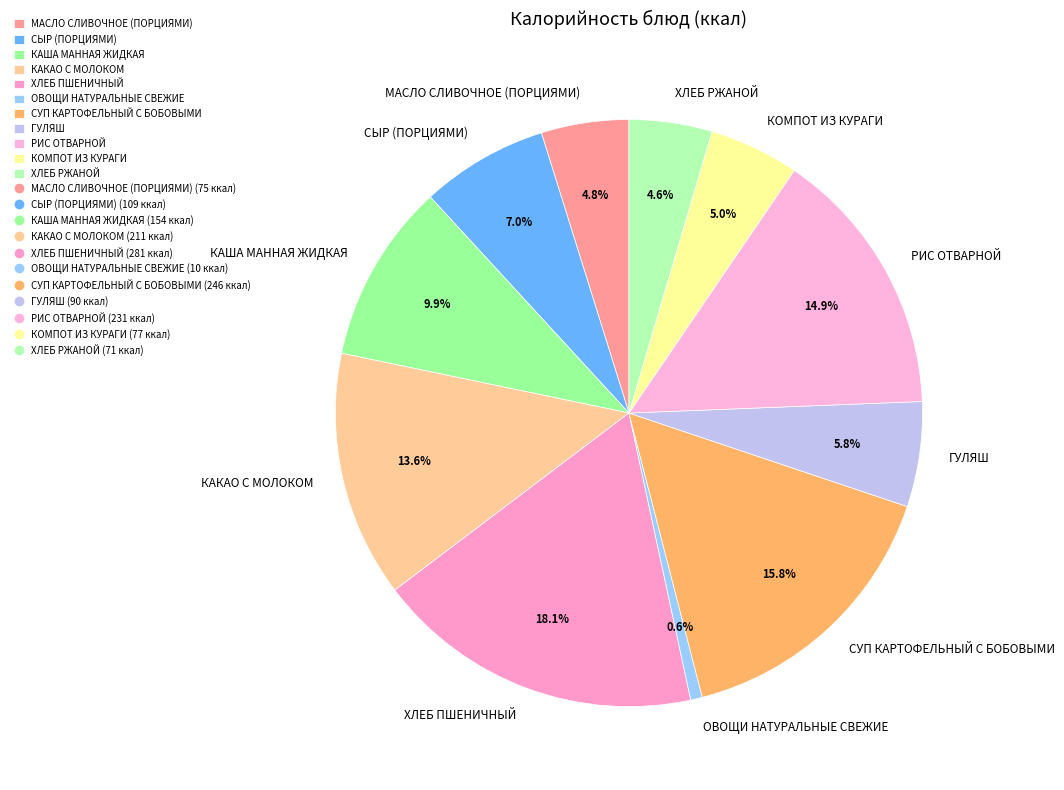

What percentage is NOT represented by ХЛЕБ РЖАНОЙ?

95.4%